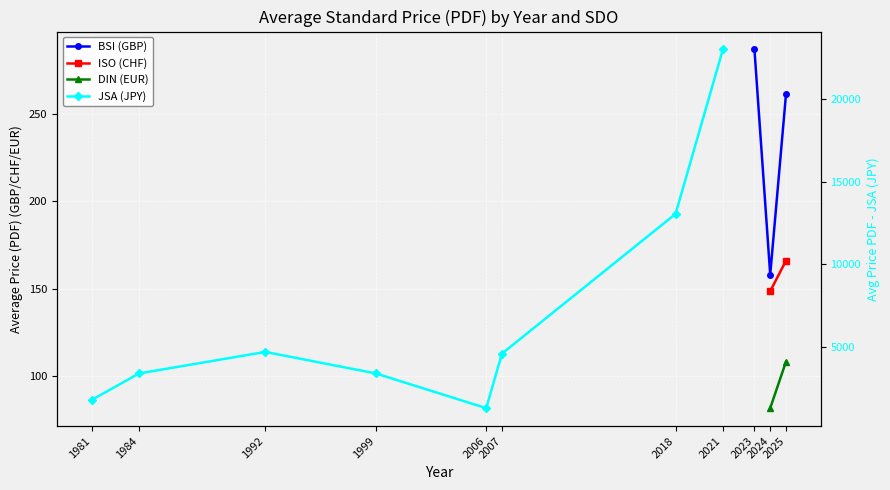

True or false: JSA (JPY) and BSI (GBP) intersect in this chart.

False